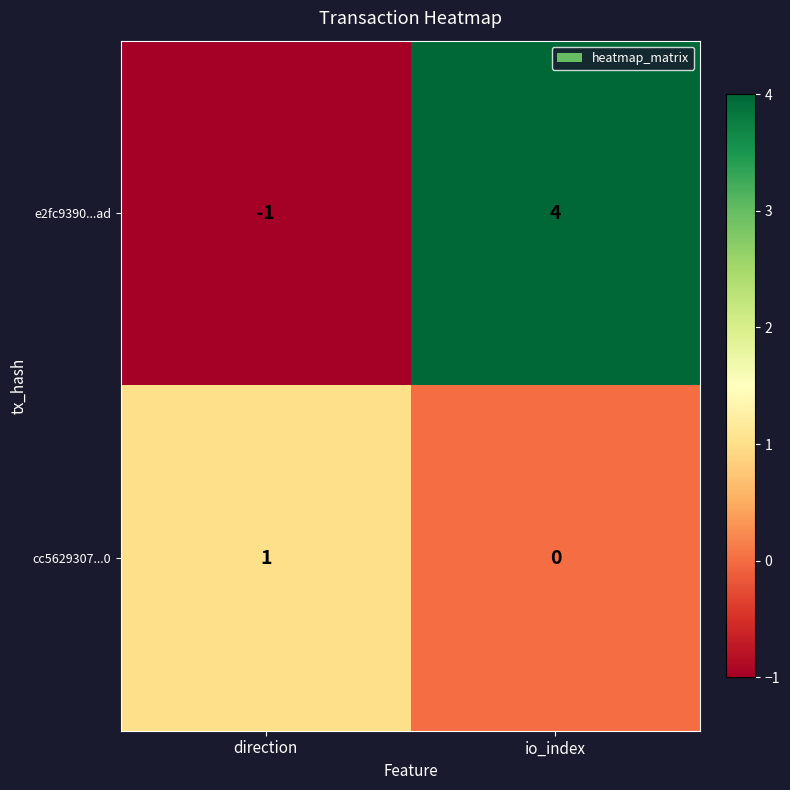

What is the greatest value displayed?

4